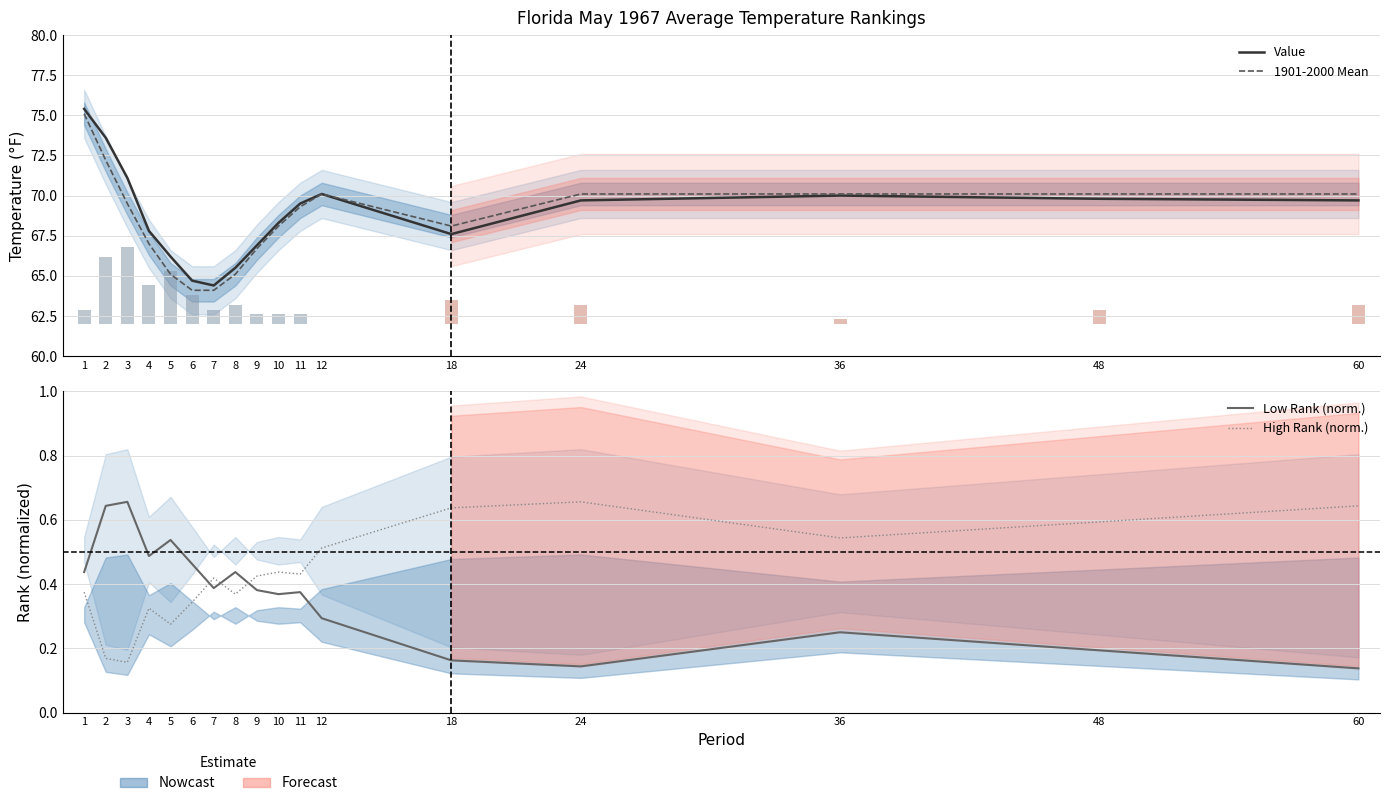

Reading left to right, transcribe all the data shown in this chart.

Value: 1=75.4	2=73.6	3=71.1	4=67.8	5=66.2	6=64.7	7=64.4	8=65.5	9=66.9	10=68.3	11=69.5	12=70.1	18=67.6	24=69.7	36=70.0	48=69.8	60=69.7
1901-2000 Mean: 1=75.1	2=72.2	3=69.5	4=67.0	5=65.1	6=64.1	7=64.1	8=65.1	9=66.7	10=68.1	11=69.3	12=70.1	18=68.1	24=70.1	36=70.1	48=70.1	60=70.1
Low Rank (norm.): 1=0.4	2=0.6	3=0.7	4=0.5	5=0.5	6=0.5	7=0.4	8=0.4	9=0.4	10=0.4	11=0.4	12=0.3	18=0.2	24=0.1	36=0.2	48=0.2	60=0.1
High Rank (norm.): 1=0.4	2=0.2	3=0.2	4=0.3	5=0.3	6=0.3	7=0.4	8=0.4	9=0.4	10=0.4	11=0.4	12=0.5	18=0.6	24=0.7	36=0.5	48=0.6	60=0.6